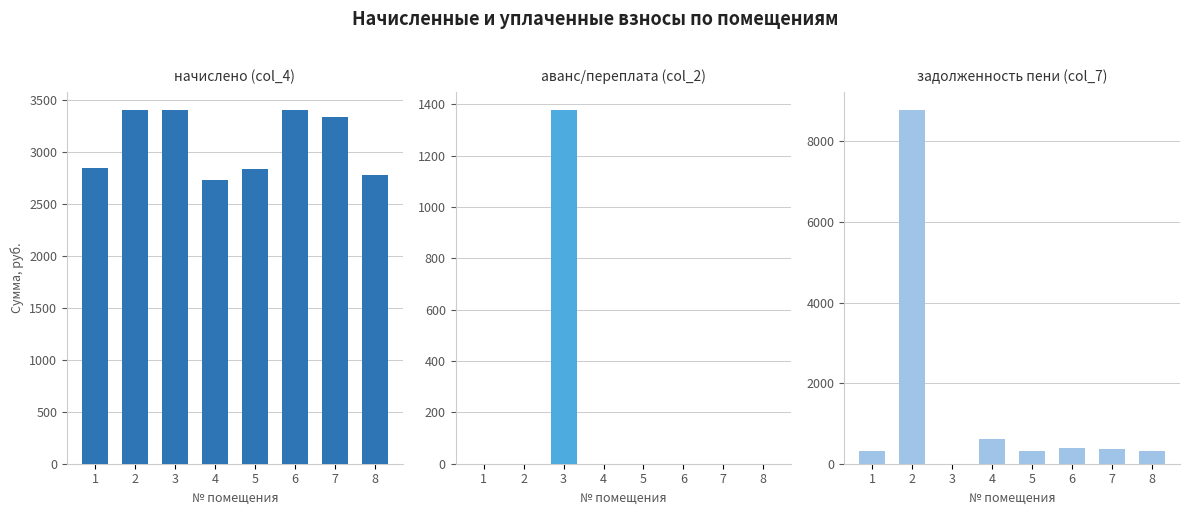

How many values in the аванс/переплата (col_2) series exceed 0?

1